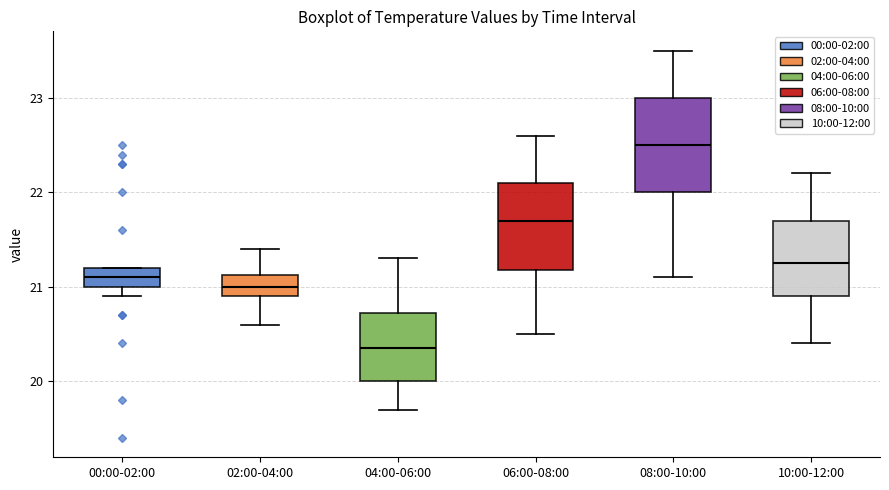

Which box has the lowest median line?

04:00-06:00